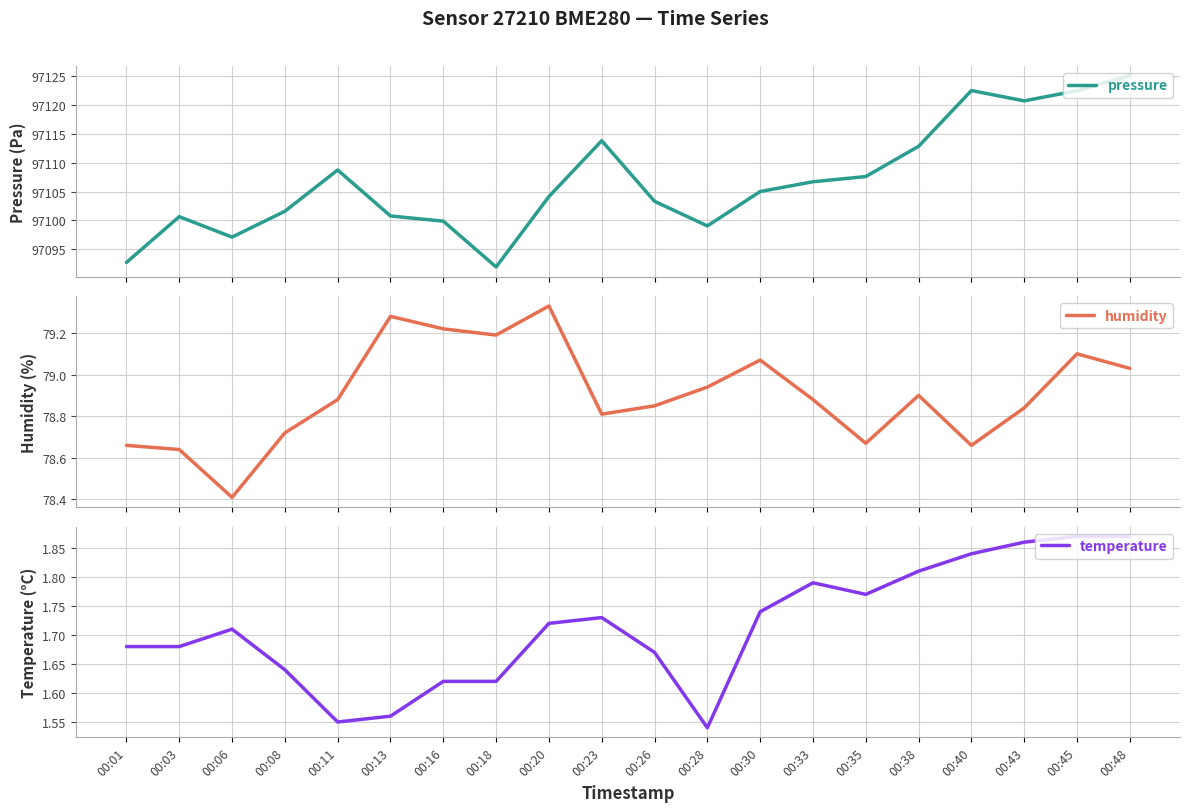

At which category is the sum across all series the highest?

00:48